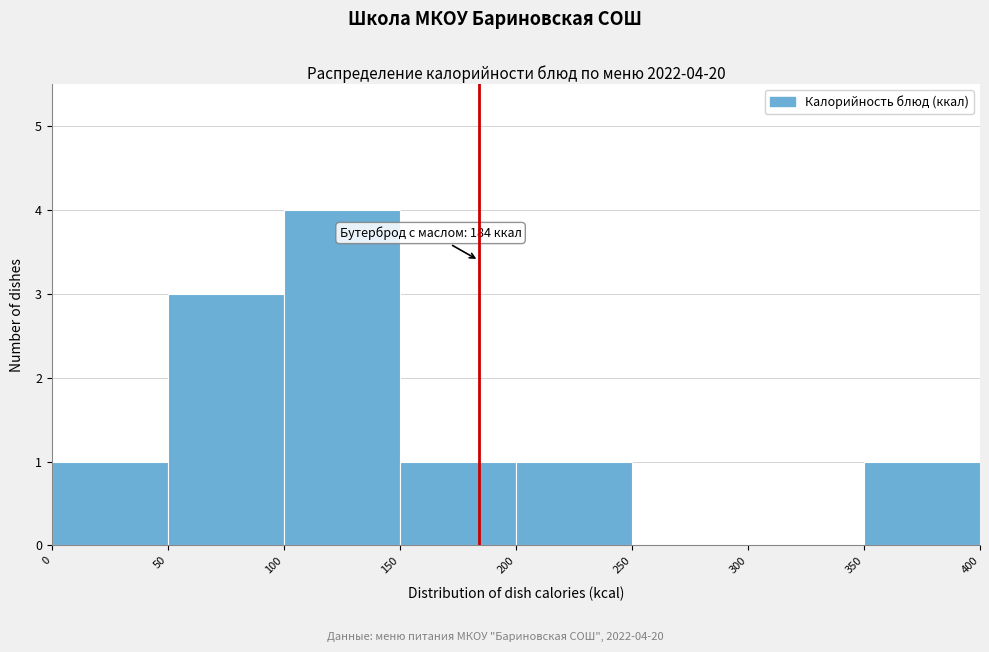

Which range on the x-axis has the tallest bar?

100 to 150